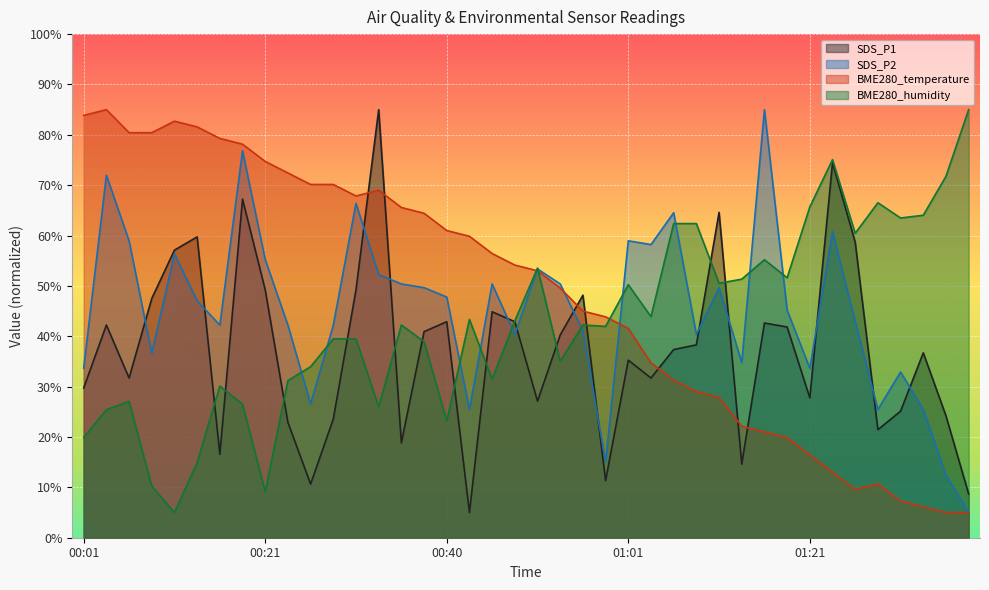

Where is the first local minimum for SDS_P2?

00:08